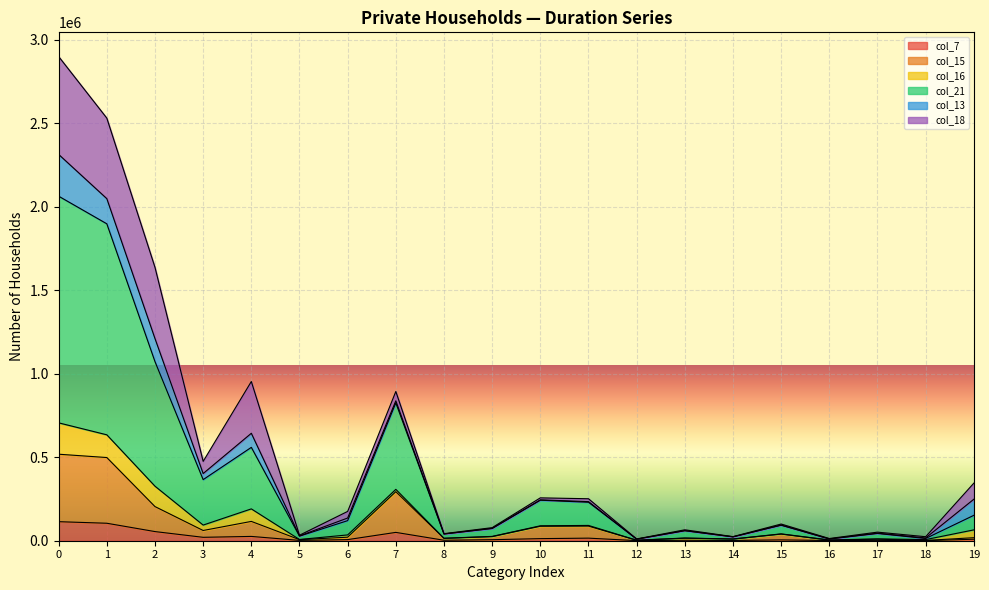

At which label does col_15 reach its minimum?

18